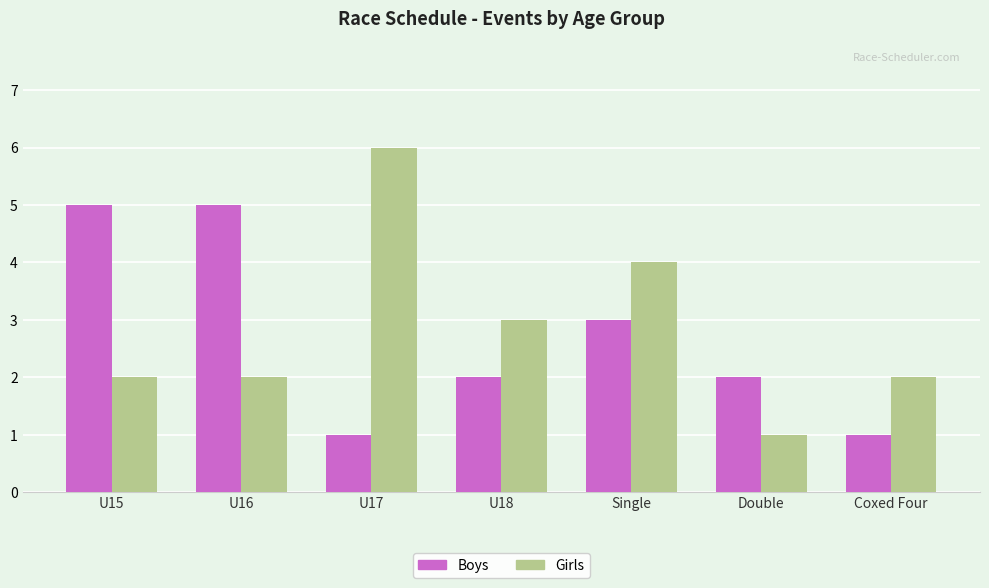

What is the label of the 3rd bar from the right?

Single